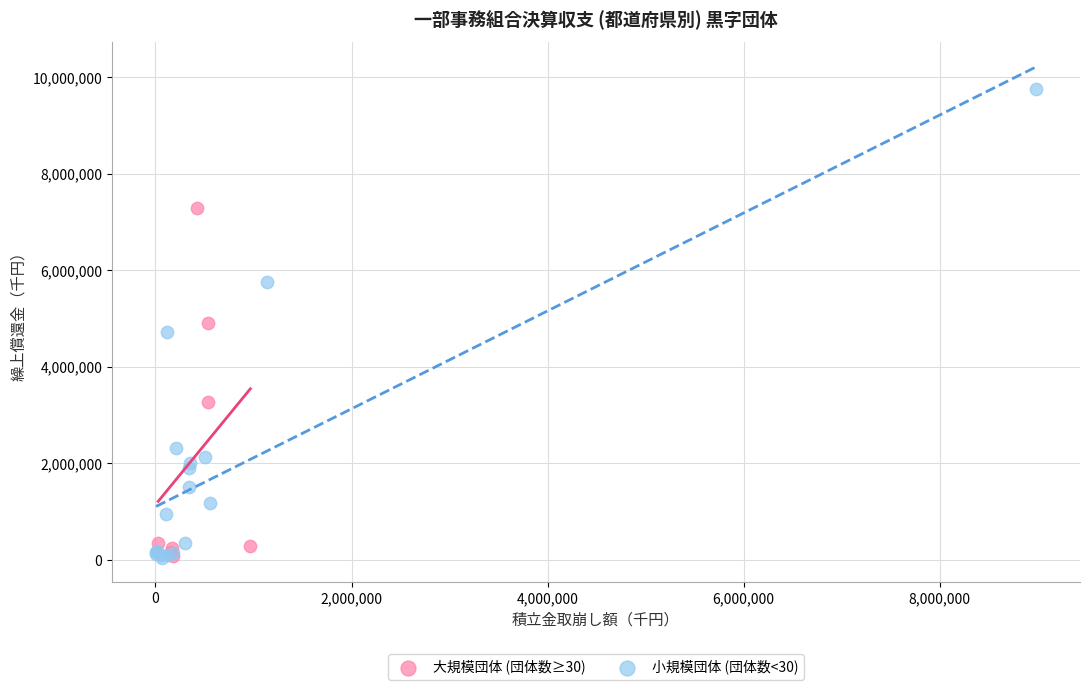

Which series has the largest Y range (max minus min)?

小規模団体 (団体数<30)